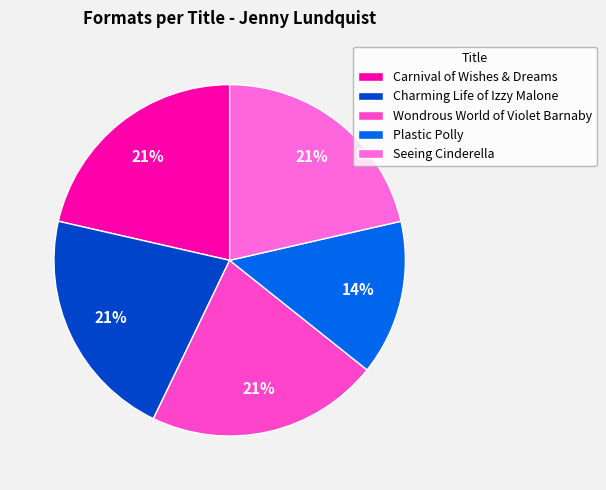

Between Carnival of Wishes & Dreams and Seeing Cinderella, which is larger?

Carnival of Wishes & Dreams